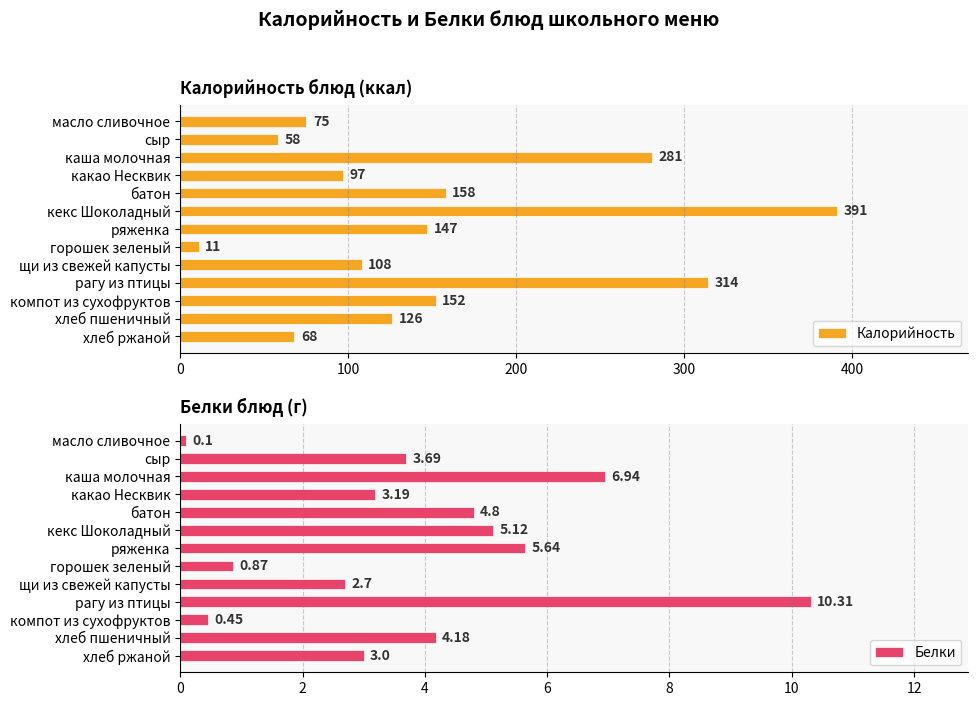

Rank the series by their average value, from highest to lowest.

Калорийность, Белки